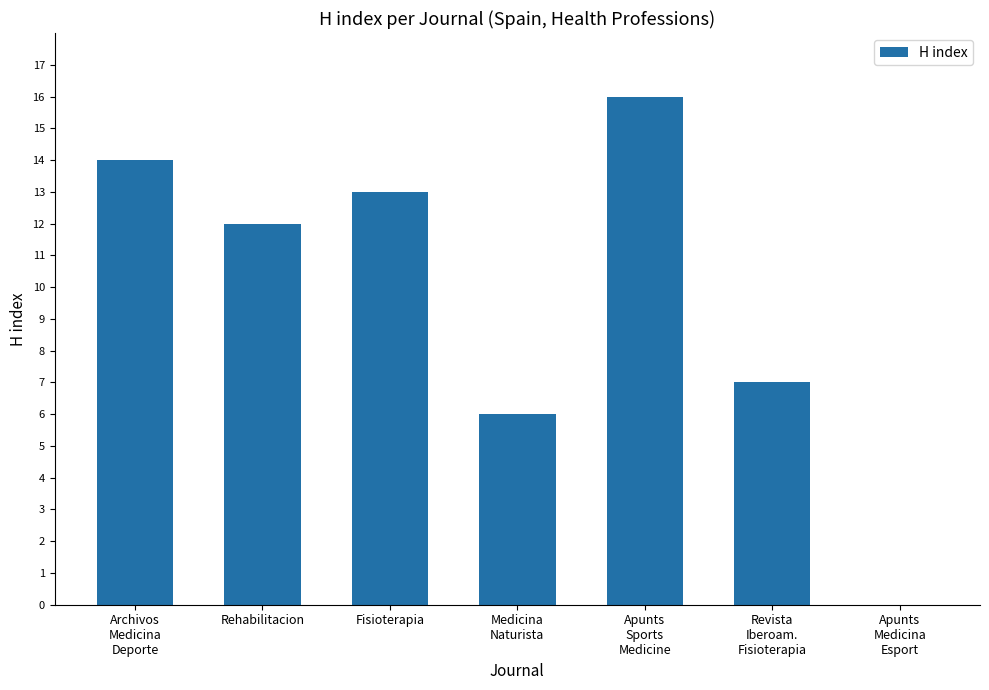

Between Rehabilitacion and Fisioterapia, which is larger?

Fisioterapia